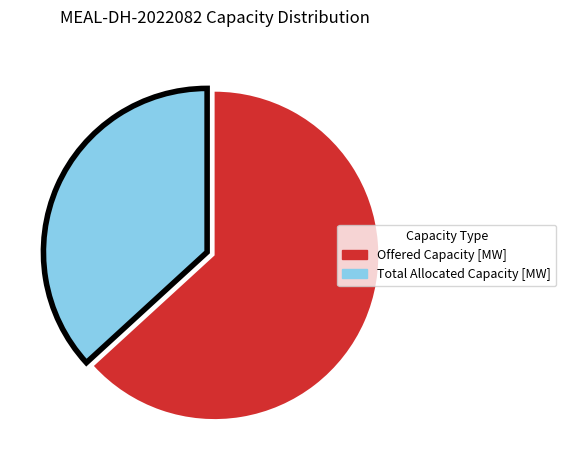

Does any single category account for the majority?

Yes